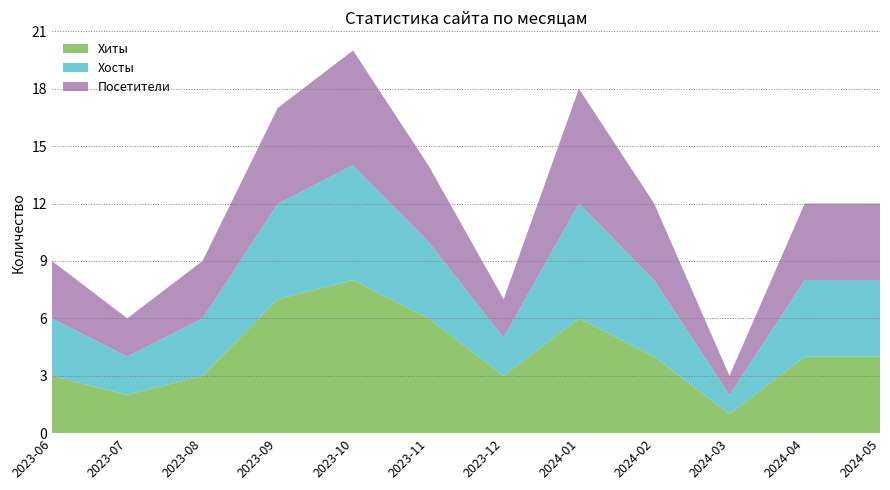

Reading right to left, list all the values displayed in this chart.

Хиты: 4	4	1	4	6	3	6	8	7	3	2	3
Хосты: 4	4	1	4	6	2	4	6	5	3	2	3
Посетители: 4	4	1	4	6	2	4	6	5	3	2	3